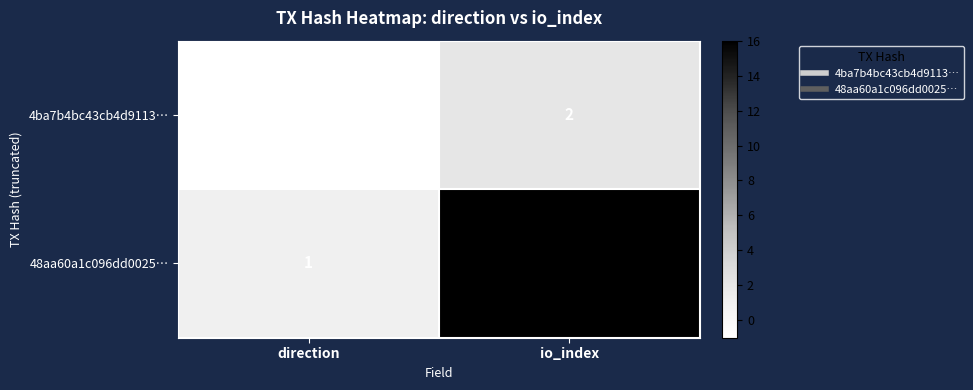

What is the difference between the maximum and minimum values in the 4ba7b4bc43cb4d9113… series?

3